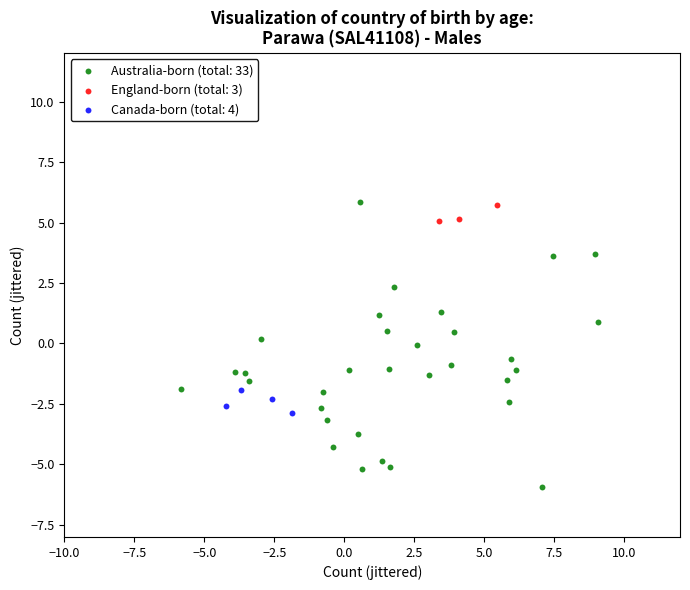

Which series has the widest spread of Y values?

Australia-born (total: 33)